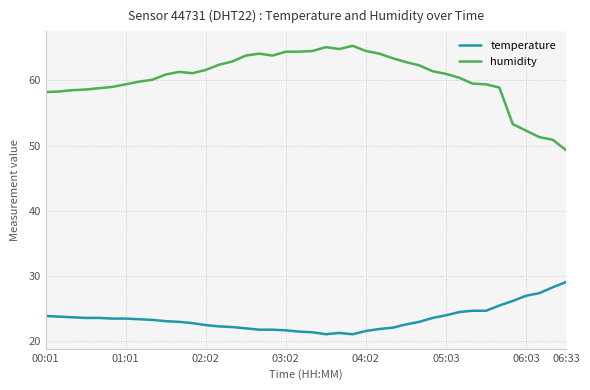

True or false: humidity and temperature intersect in this chart.

False